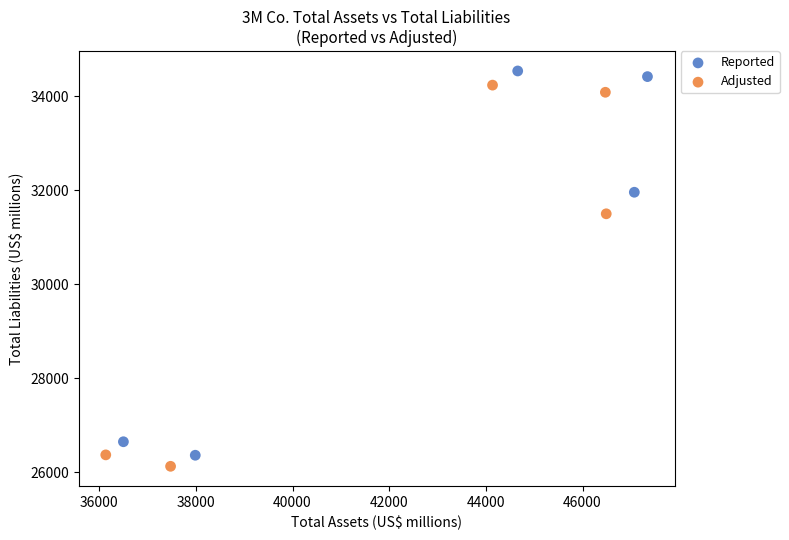

Which series has the largest Y range (max minus min)?

Reported